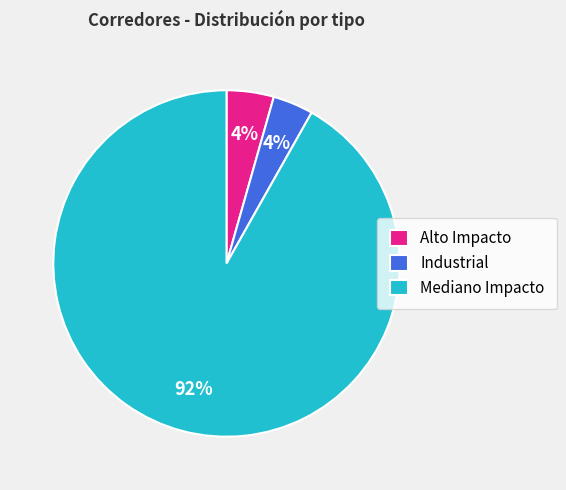

Do Alto Impacto and Industrial together represent more than half of the pie?

No